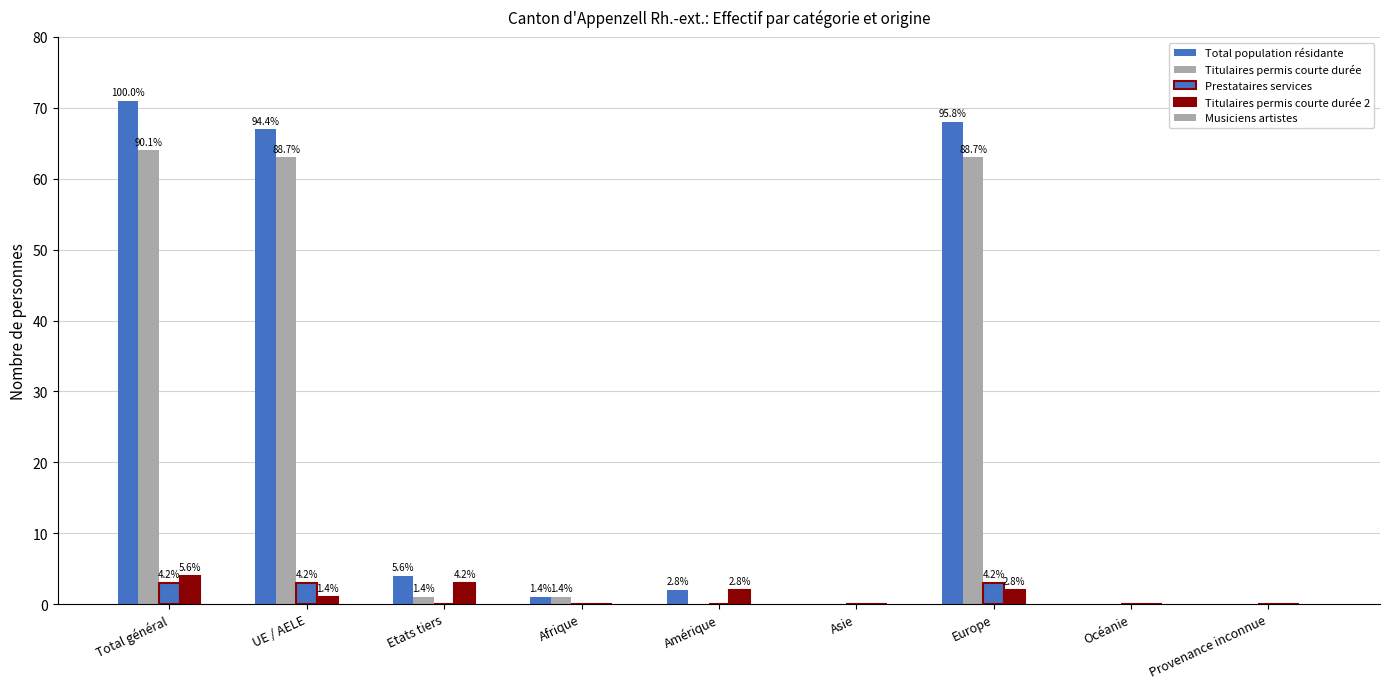

Read the Total population résidante value at Etats tiers.

4